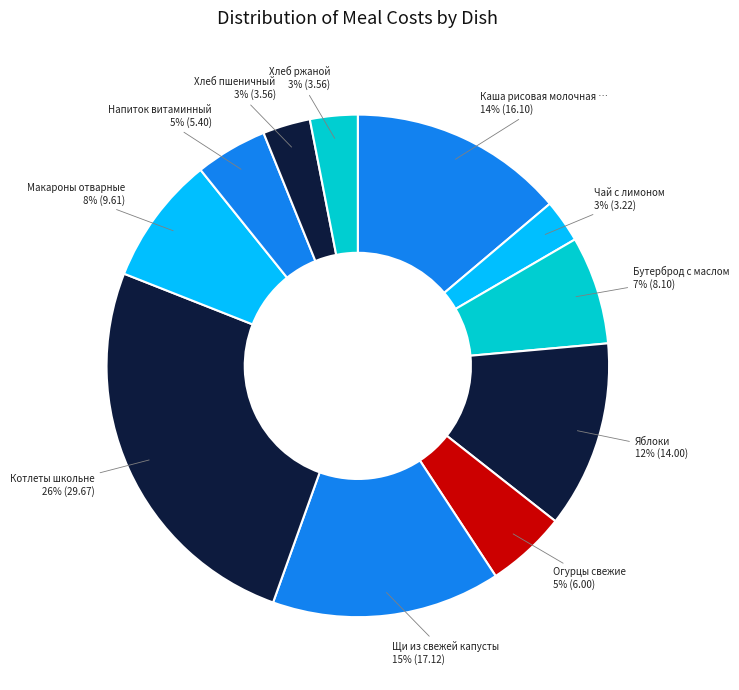

How many slices are in this pie chart?

11